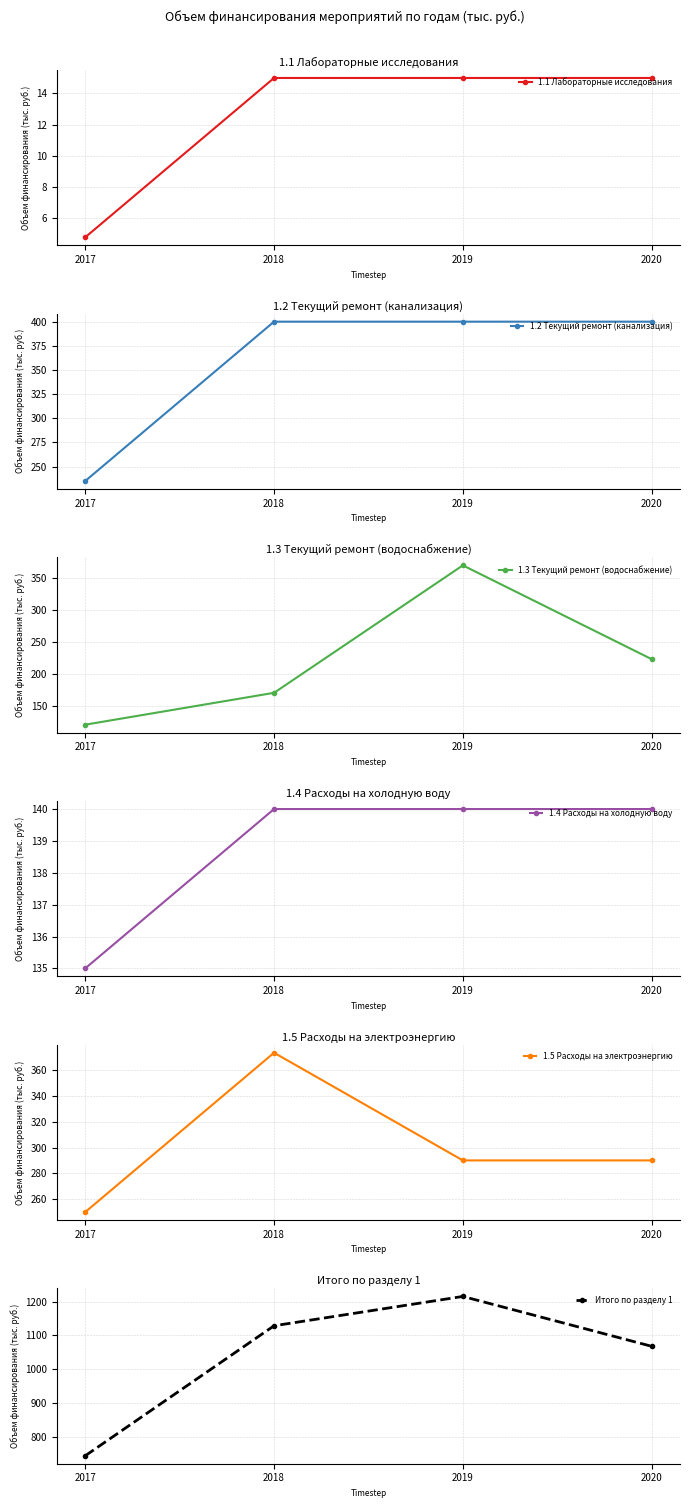

At which category does 1.3 Текущий ремонт (водоснабжение) reach its first local peak?

2019